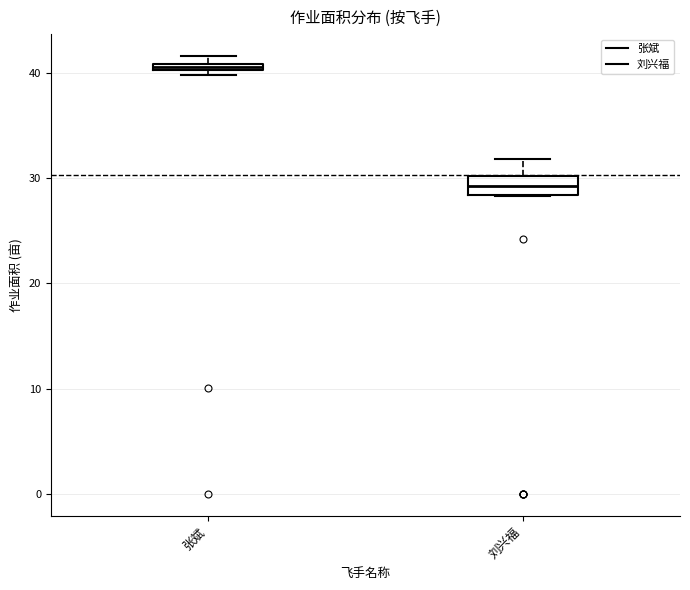

Where does the upper whisker of the box for 刘兴福 end on the y-axis? The values are not printed on the chart, so give them approximately, as read against the axis.

32